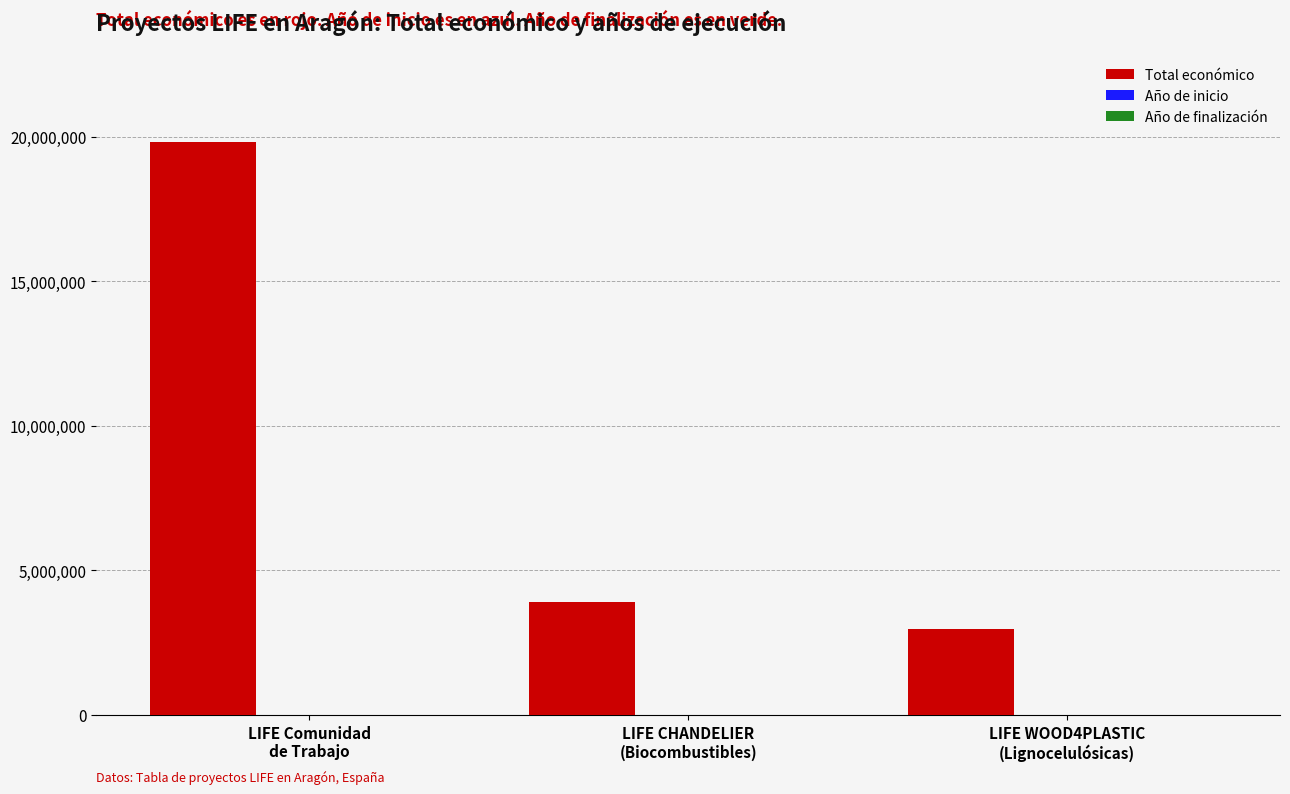

Which series has the largest total across all categories?

Total económico